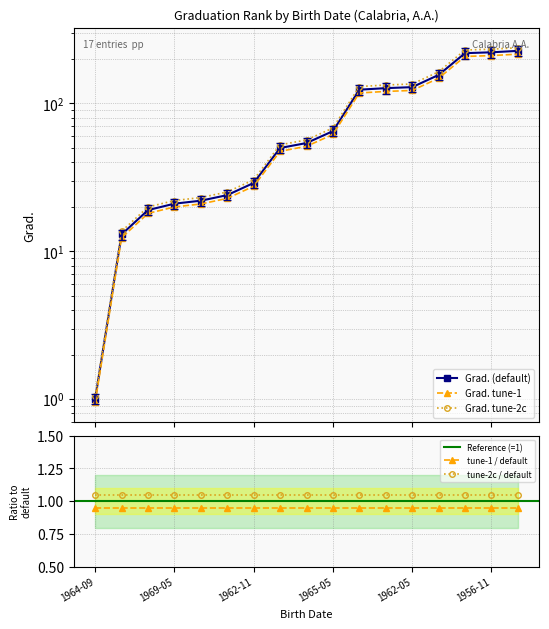

Count the number of values greater than 54.

8